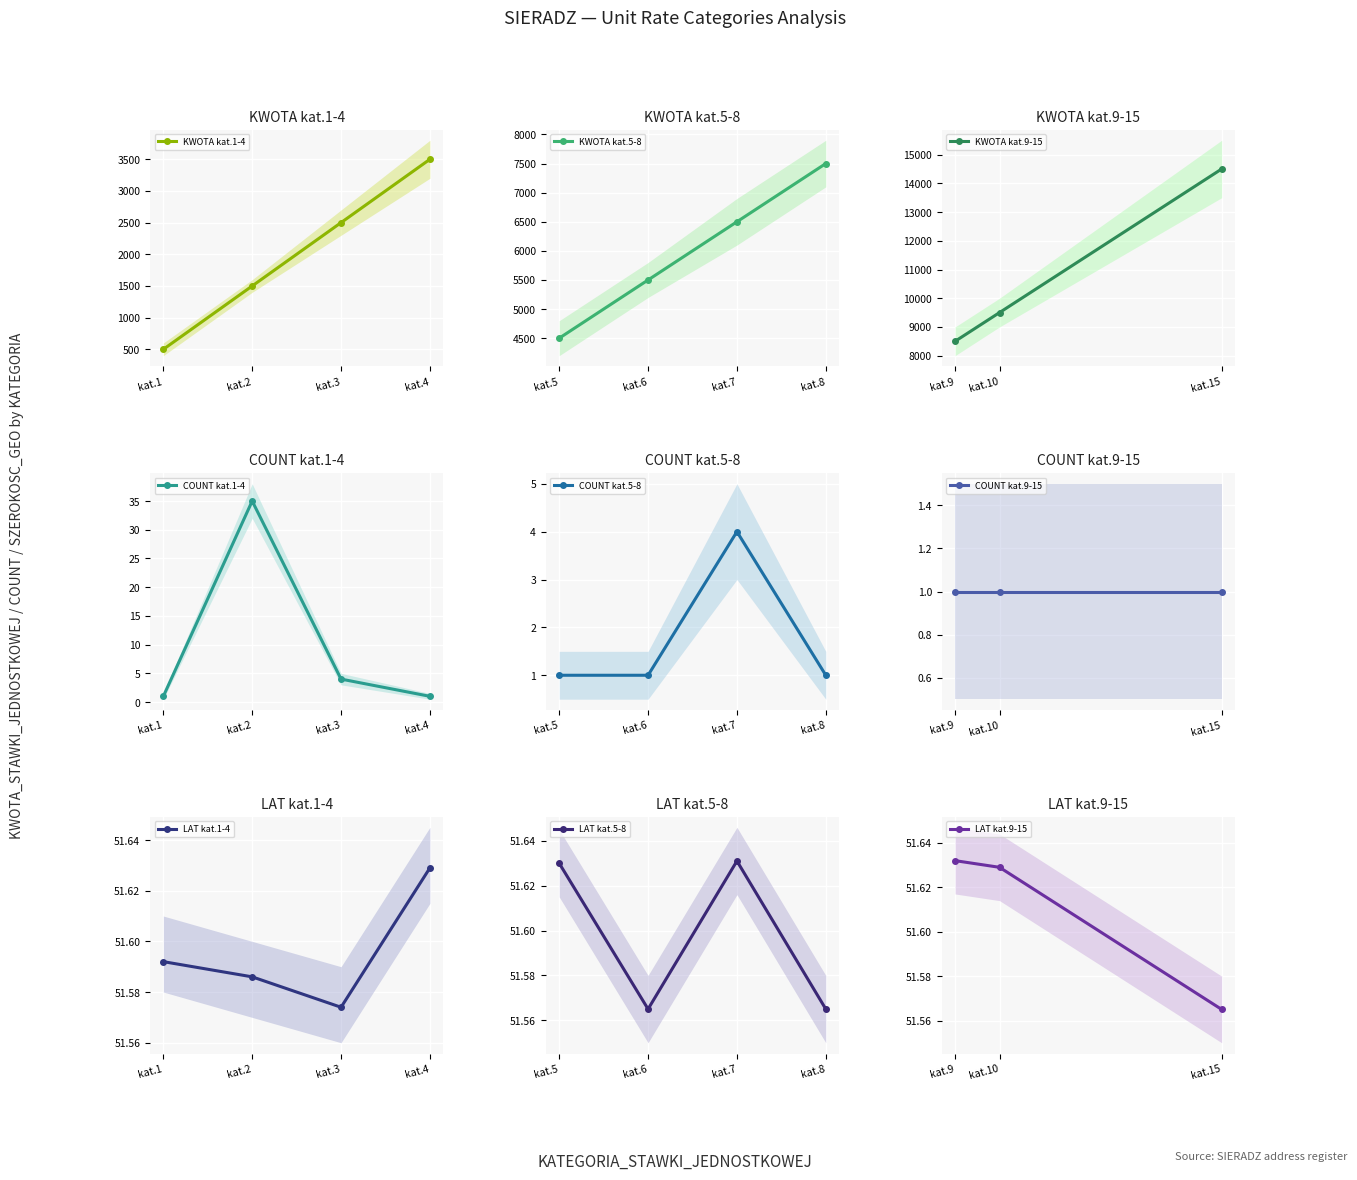

What is the minimum value shown in the chart?

1.0